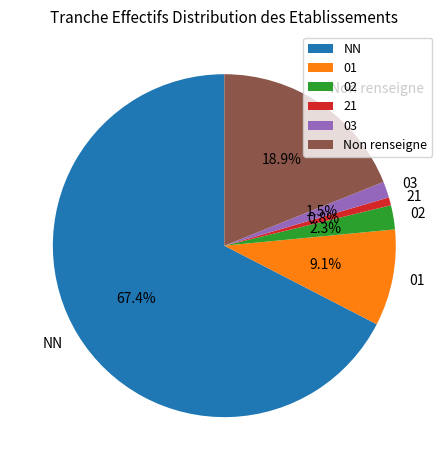

Count the number of slices in the pie.

6